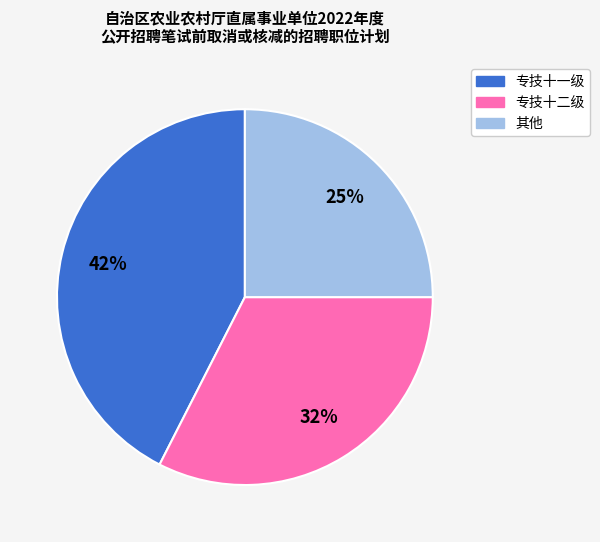

Does any single category account for the majority?

No